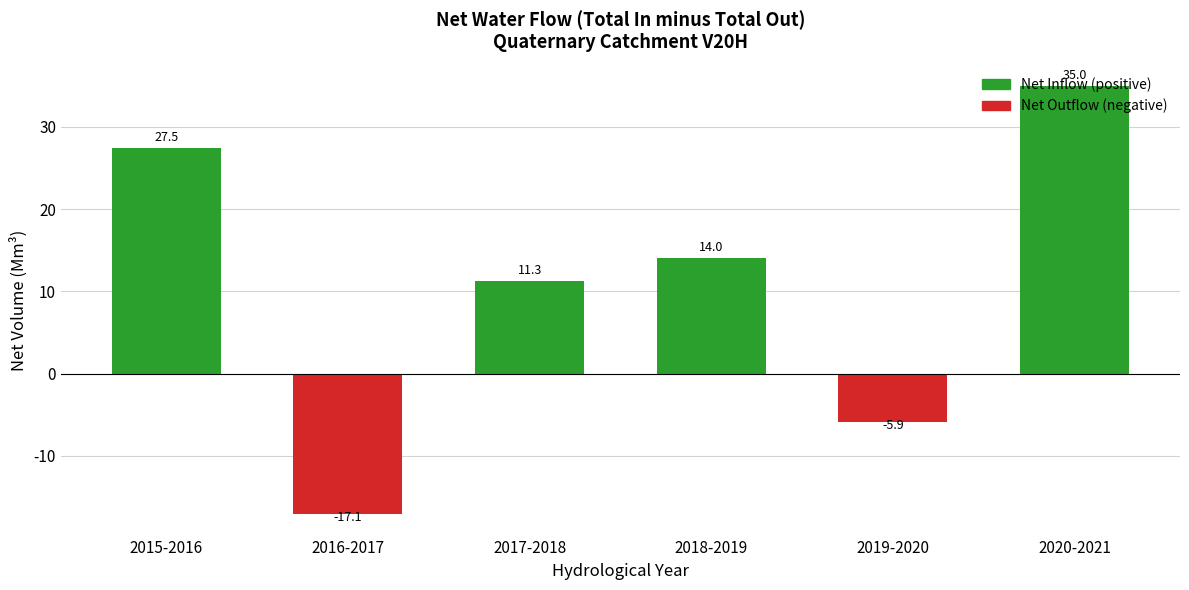

Which has a higher value, 2015-2016 or 2019-2020?

2015-2016